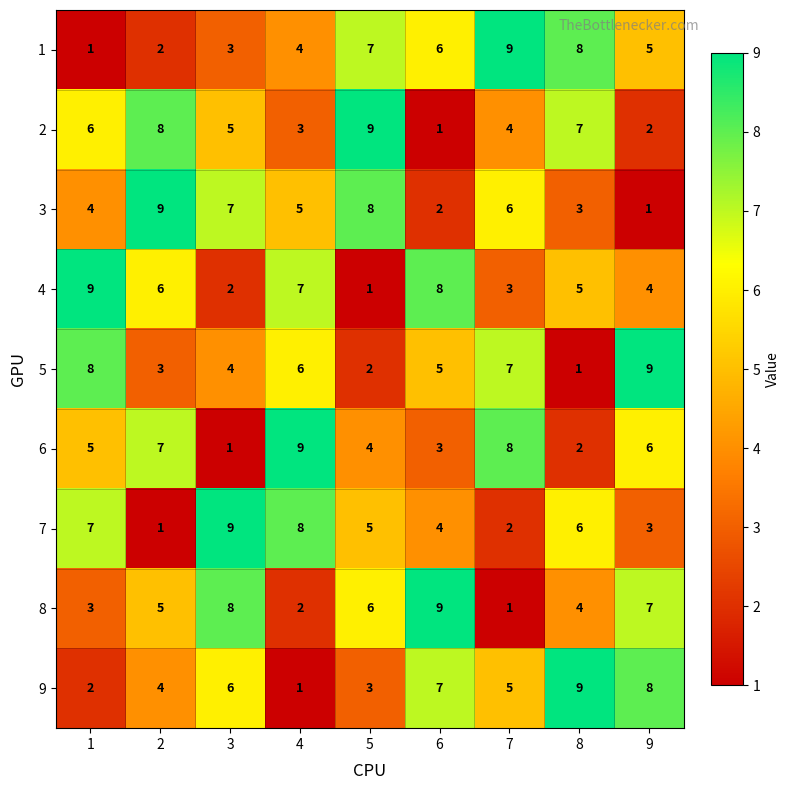

Rank the series at 6 from lowest to highest value.

2, 3, 6, 7, 5, 1, 9, 4, 8